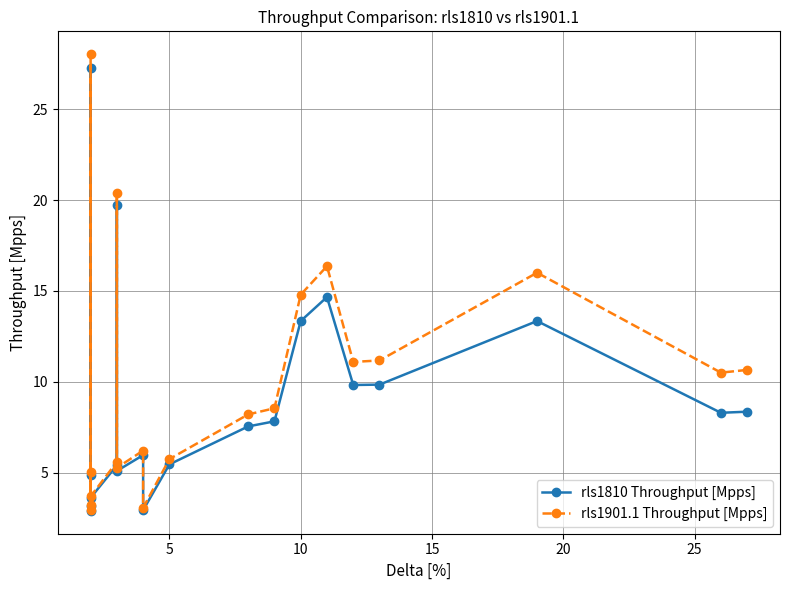

What is the lowest value of the rls1901.1 Throughput [Mpps] series?

3.0